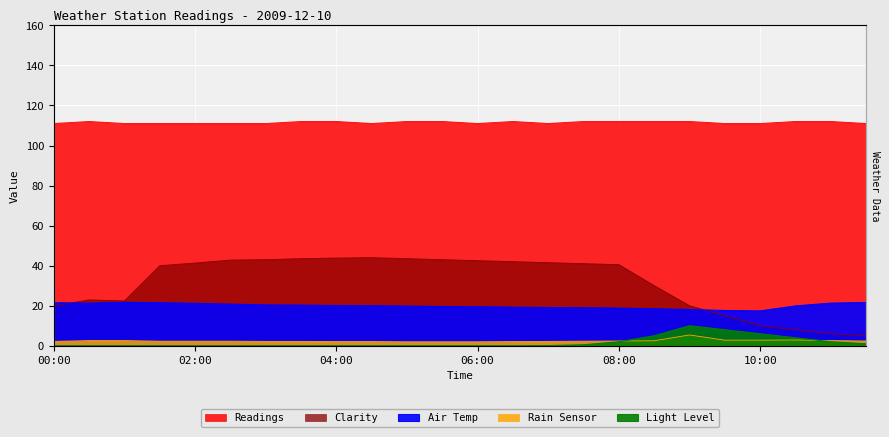

Which series has the largest total across all categories?

Readings